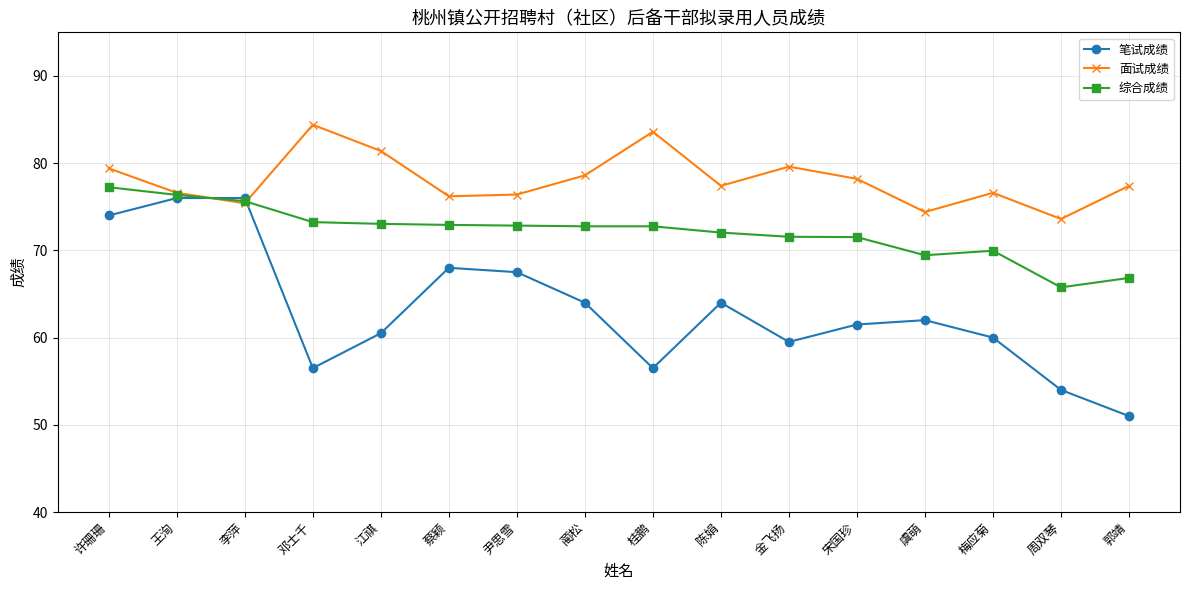

What is the maximum value for 面试成绩?

84.4